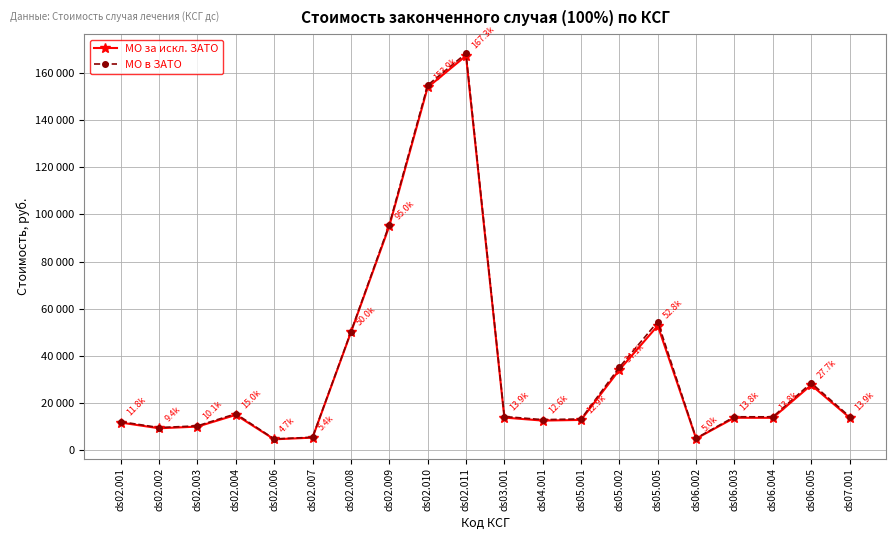

What is the total value across all series at ds05.001?

26192.1